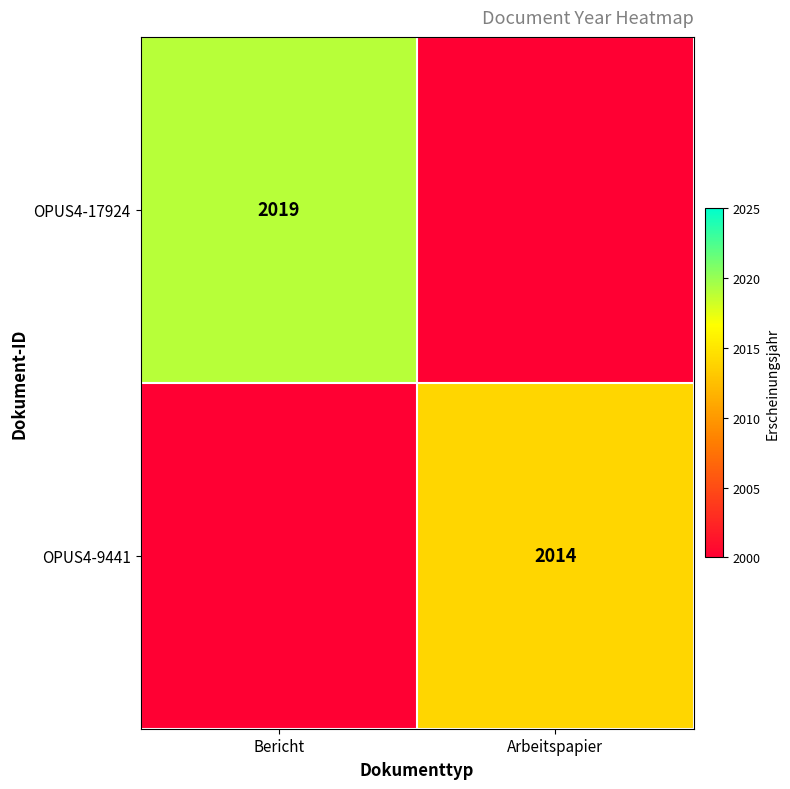

True or false: OPUS4-9441 has a value of 2014 at Arbeitspapier.

True